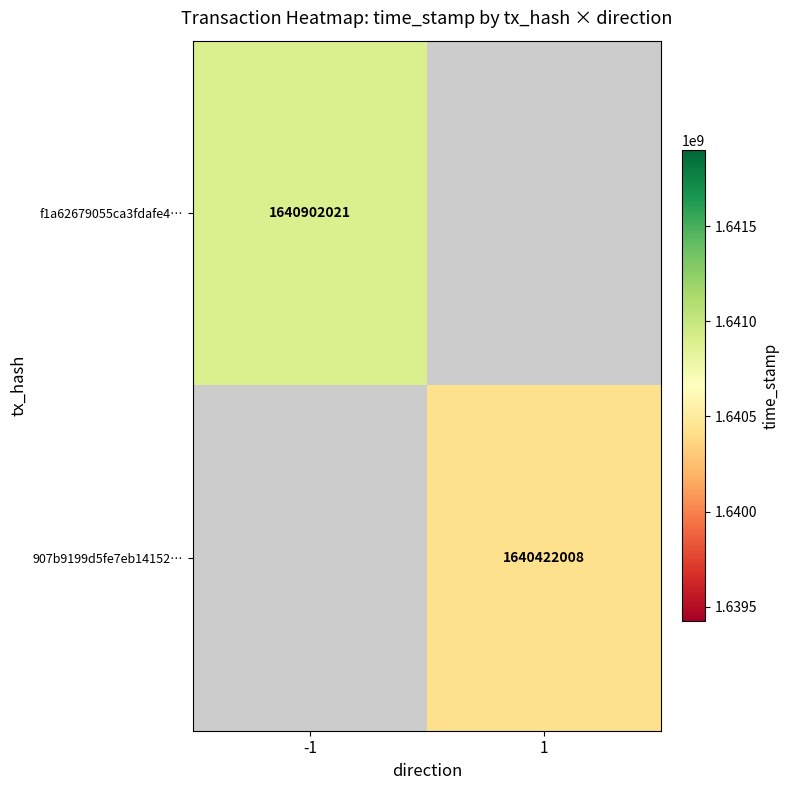

The value of 907b9199d5fe7eb14152… at 1 is 1640422008. True or false?

True